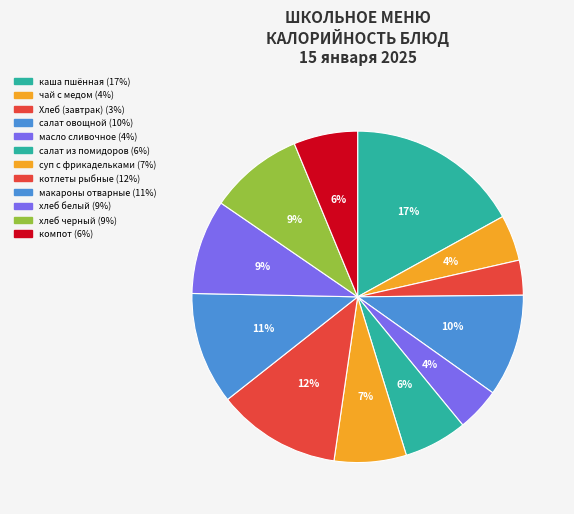

What percentage is the каша пшённая slice, to the nearest percent?

17%